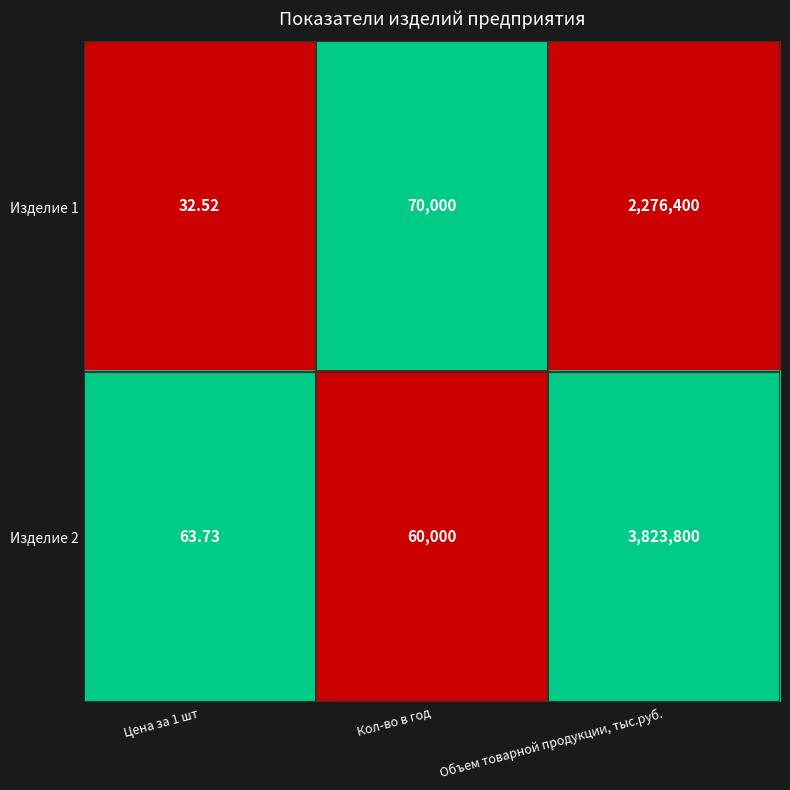

At which label is Изделие 1 closest to 1138216?

Кол-во в год